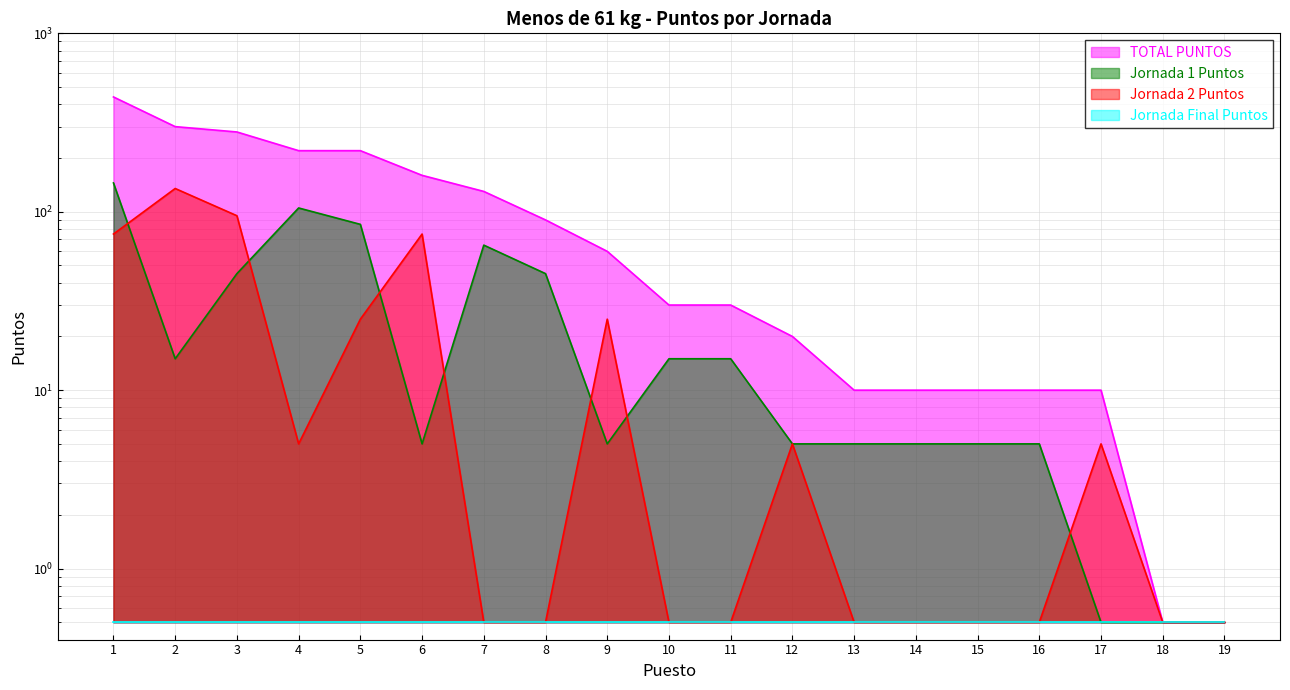

What is the difference between the highest and lowest values at 3?

235.0